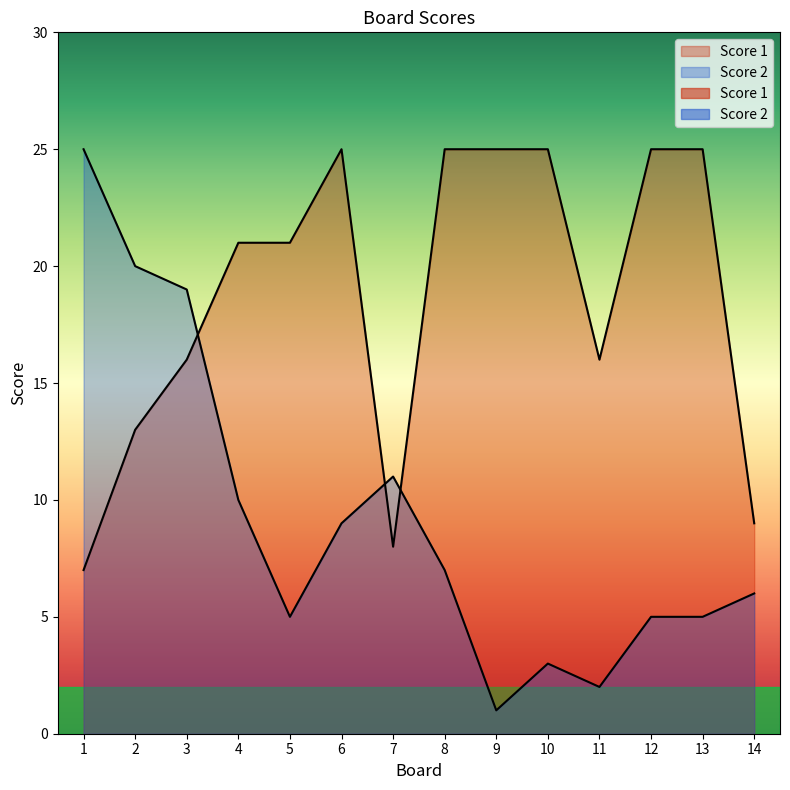

Where is Score 1 nearest to the value 16?

3